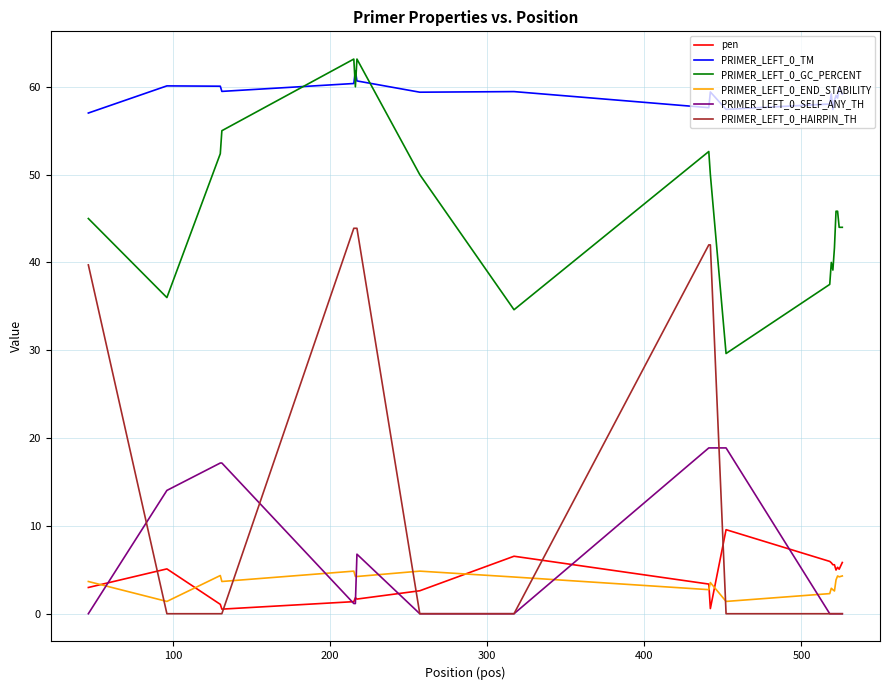

True or false: PRIMER_LEFT_0_HAIRPIN_TH and PRIMER_LEFT_0_END_STABILITY intersect in this chart.

True